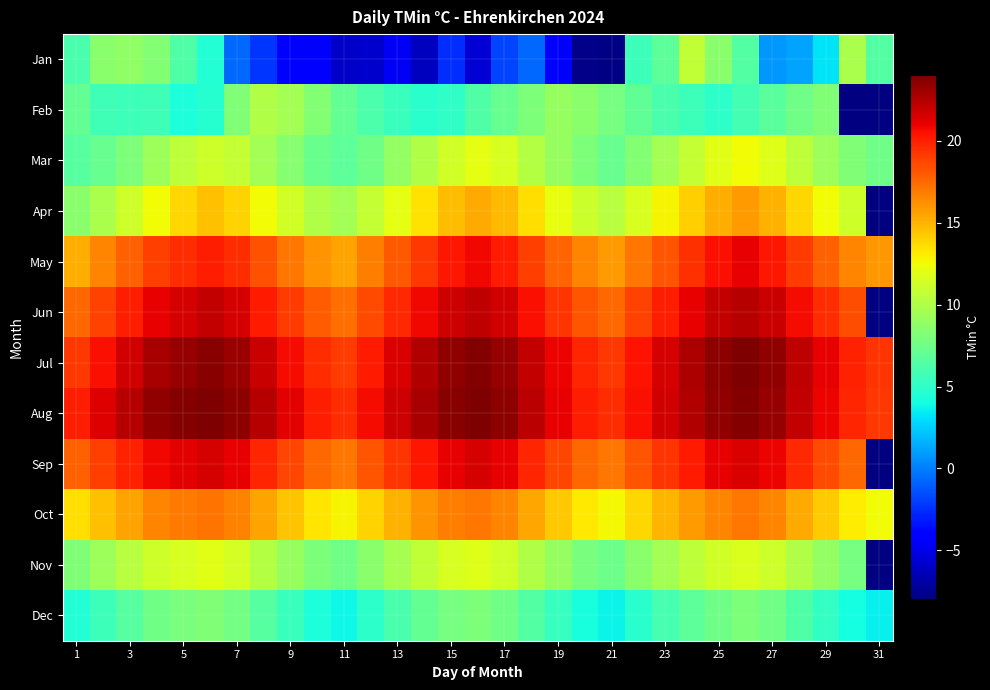

Where does the Jan series first go above 0?

1